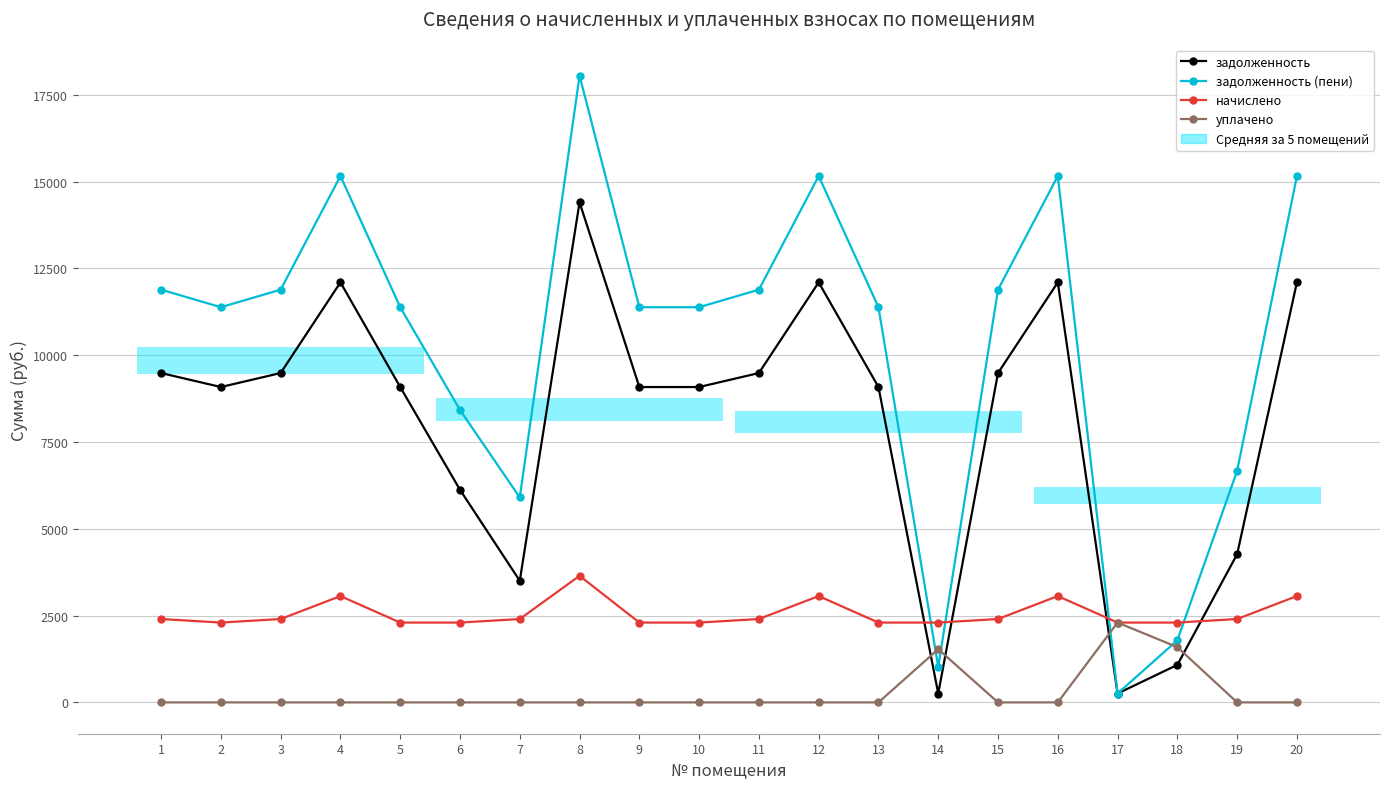

Reading right to left, what are all the values shown in this chart?

задолженность: 12096.0	4268.2	1080.5	255.4	12096.0	9484.8	255.2	9081.6	12096.0	9484.8	9081.6	9081.6	14400.0	3501.8	6122.0	9081.6	12096.0	9484.8	9081.6	9484.8
задолженность (пени): 15157.8	6669.0	1787.9	255.7	15157.8	11885.6	1023.0	11380.4	15157.8	11885.6	11380.4	11380.4	18045.0	5902.6	8420.8	11380.4	15157.8	11885.6	11380.4	11885.6
начислено: 3061.8	2400.8	2298.8	2298.8	3061.8	2400.8	2298.8	2298.8	3061.8	2400.8	2298.8	2298.8	3645.0	2400.8	2298.8	2298.8	3061.8	2400.8	2298.8	2400.8
уплачено: 0.0	0.0	1591.3	2298.6	0.0	0.0	1531.0	0.0	0.0	0.0	0.0	0.0	0.0	0.0	0.0	0.0	0.0	0.0	0.0	0.0